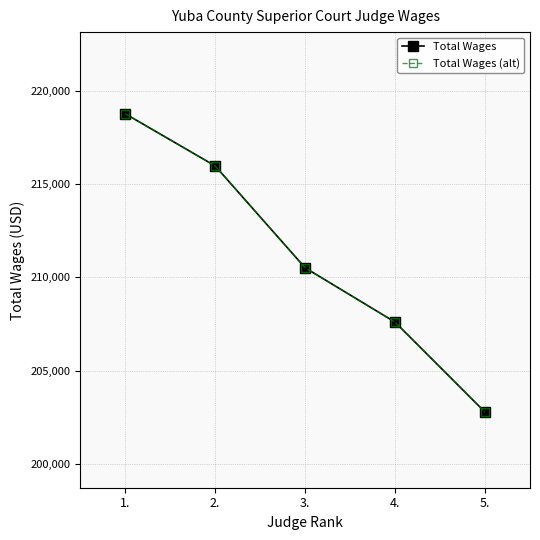

How many data points does each series have?

5